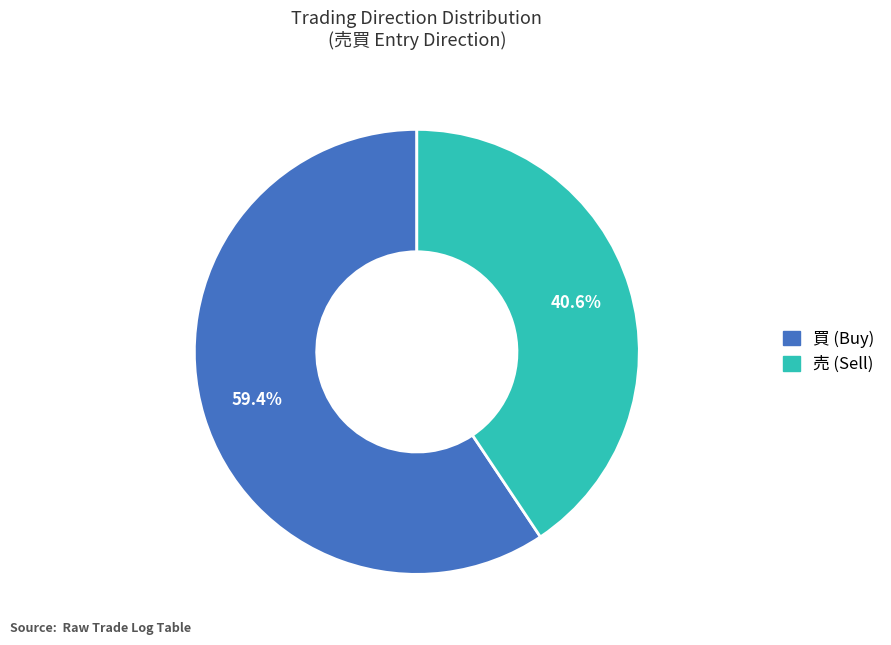

To the nearest percent, what is the difference between the largest and smallest slice percentages?

19%